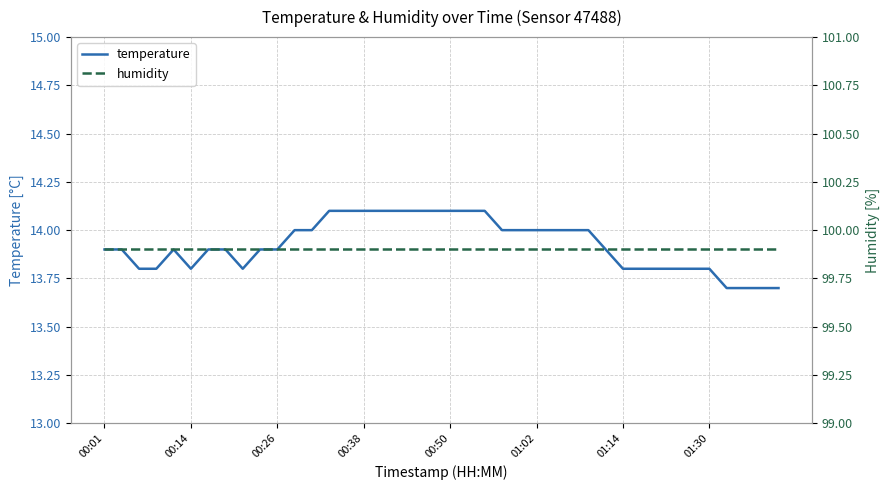

Where is humidity nearest to the value 99?

00:01